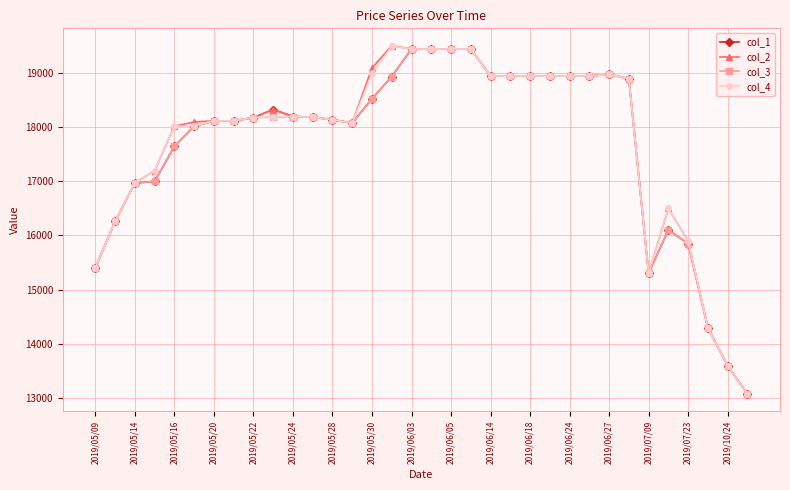

What is the value of the col_1 point at the 21st from the left?

18950